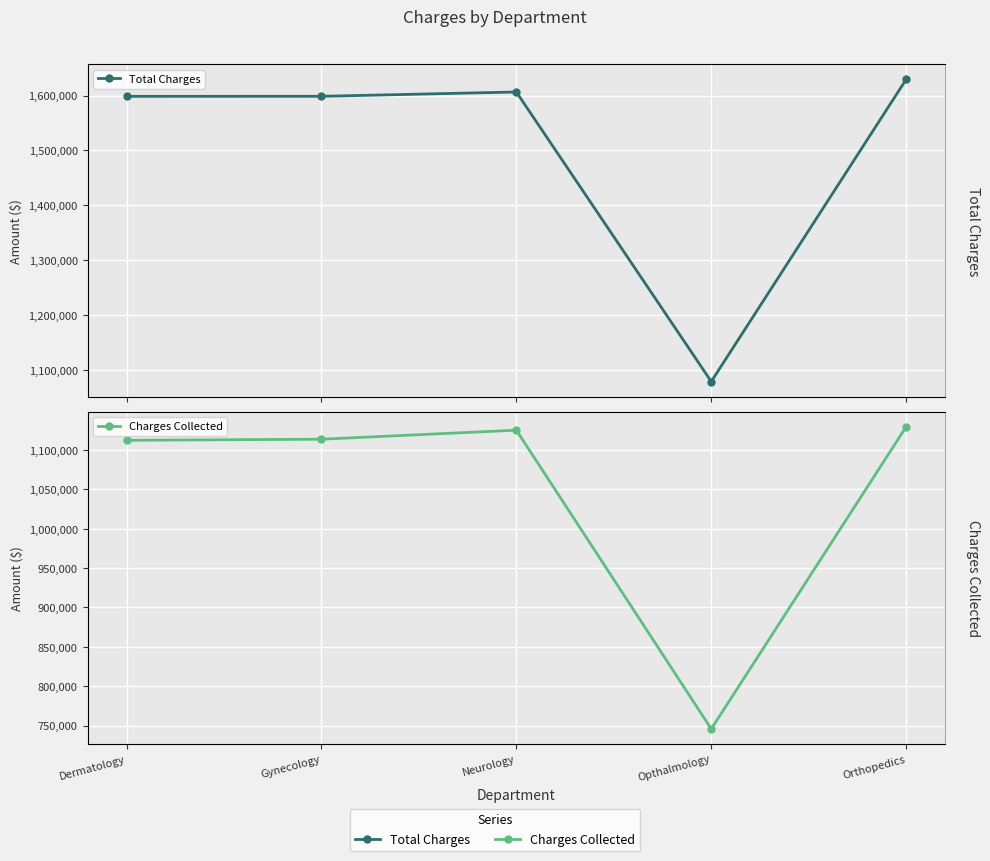

At which label does Charges Collected reach its peak?

Orthopedics